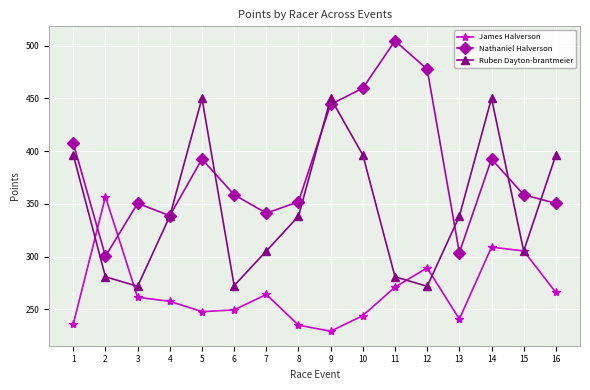

Which series changed the most between 13 and 16?

Ruben Dayton-brantmeier